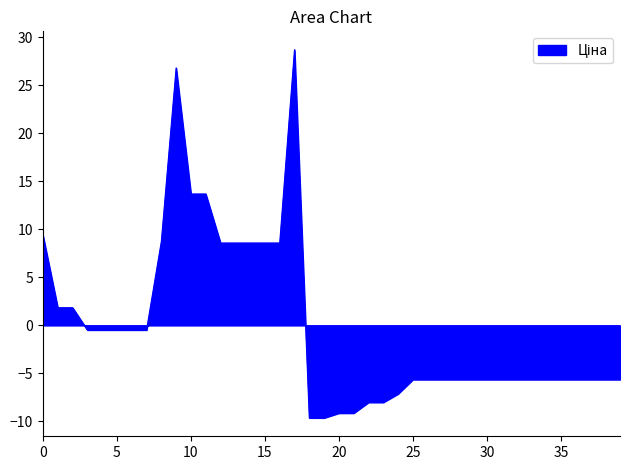

What is the difference between the maximum and minimum values?

38.3